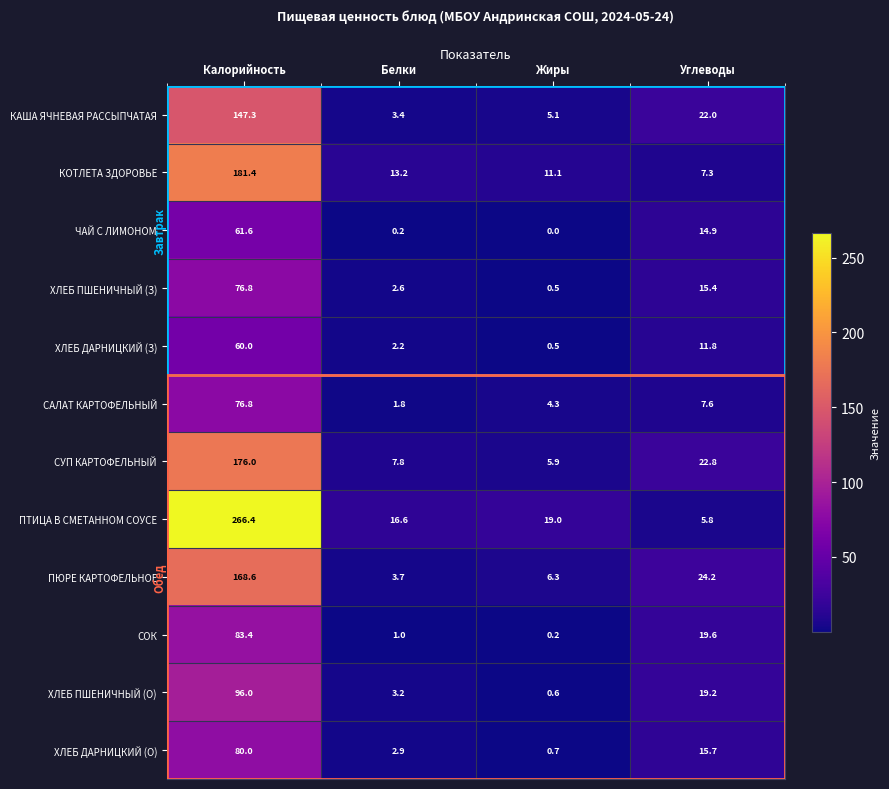

Which series changed the most between Калорийность and Углеводы?

ПТИЦА В СМЕТАННОМ СОУСЕ